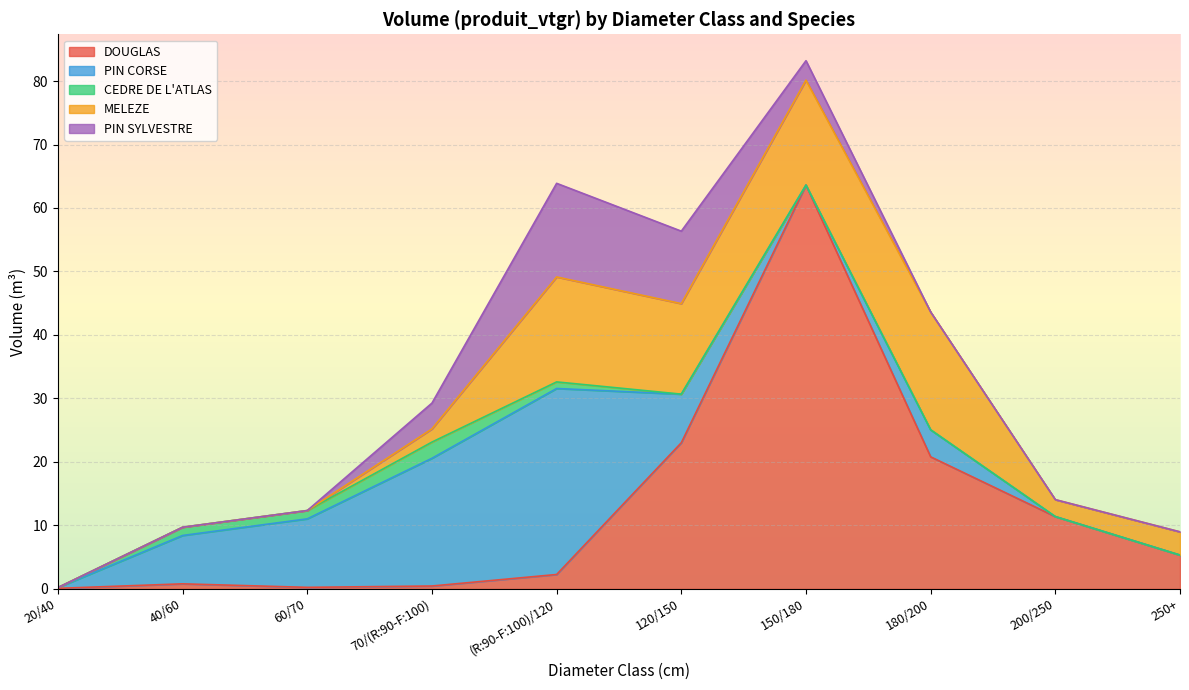

True or false: PIN SYLVESTRE has more than 2 interior local peaks.

False